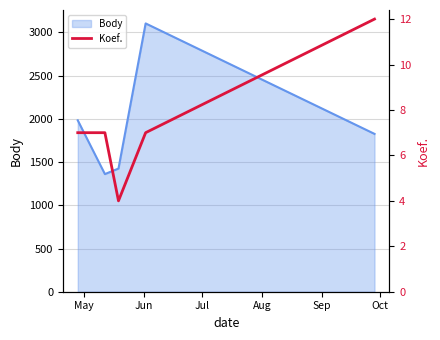

How many categories are shown in the chart?

5